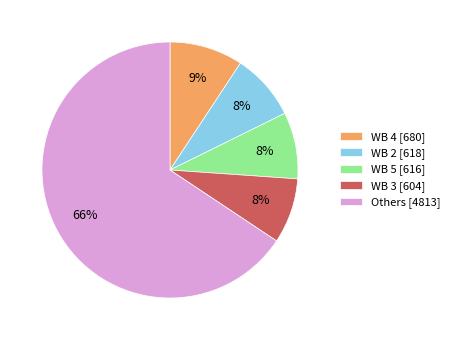

Which slice is the largest?

Others [4813]